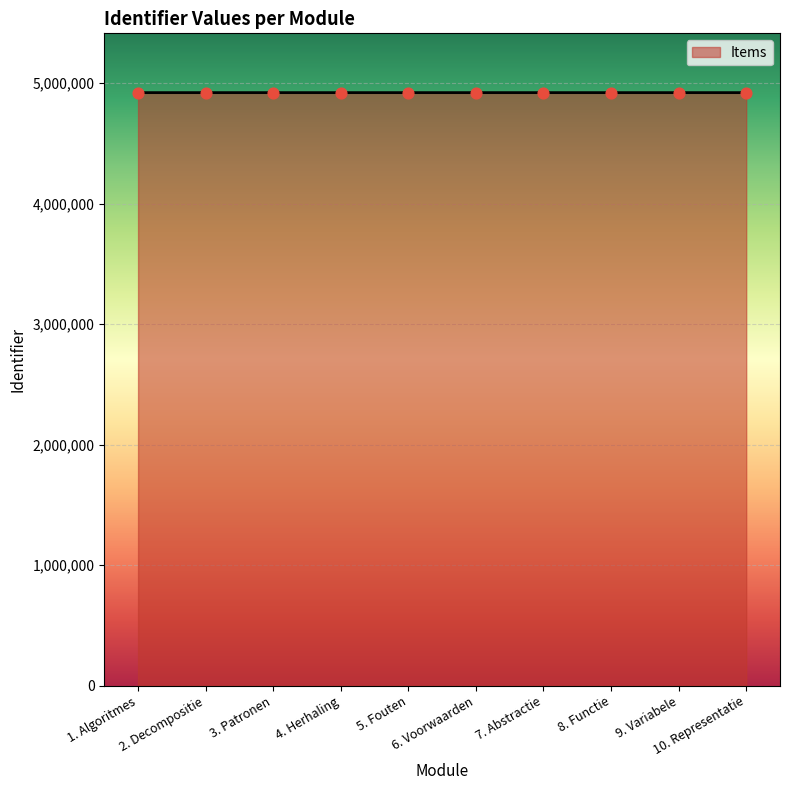

What is the maximum value shown in the chart?

4920957